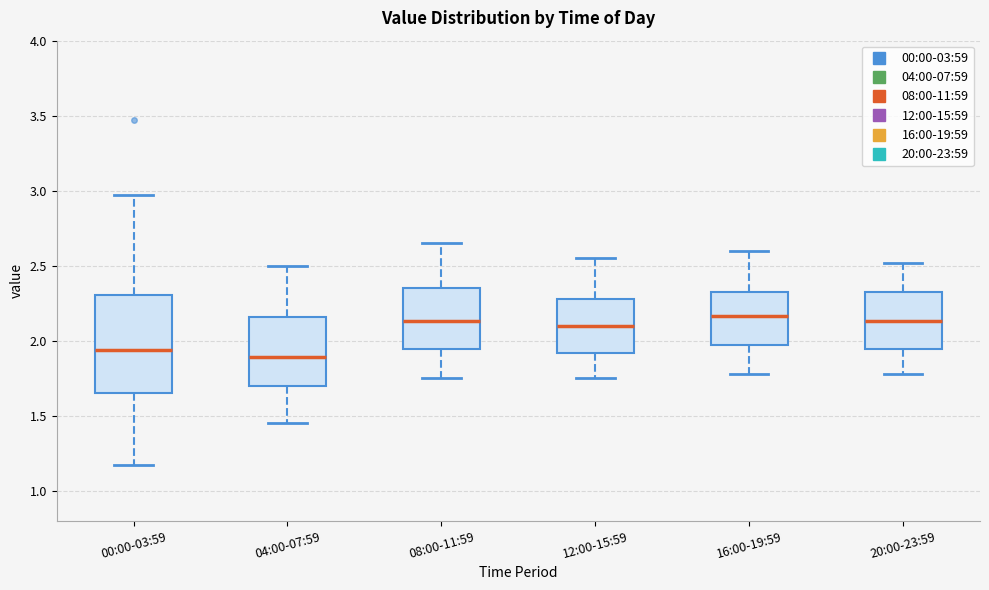

Reading left to right, read every box against the y-axis: the position of its median line, the range the box covers, and the ends of its whiskers. The values are not printed on the chart, so give them approximately, as read against the axis.

00:00-03:59: median 1.95, box 1.65 to 2.30, whiskers 1.15 to 2.95
04:00-07:59: median 1.90, box 1.70 to 2.15, whiskers 1.45 to 2.50
08:00-11:59: median 2.15, box 1.95 to 2.35, whiskers 1.75 to 2.65
12:00-15:59: median 2.10, box 1.90 to 2.30, whiskers 1.75 to 2.55
16:00-19:59: median 2.15, box 1.95 to 2.35, whiskers 1.80 to 2.60
20:00-23:59: median 2.15, box 1.95 to 2.35, whiskers 1.80 to 2.50